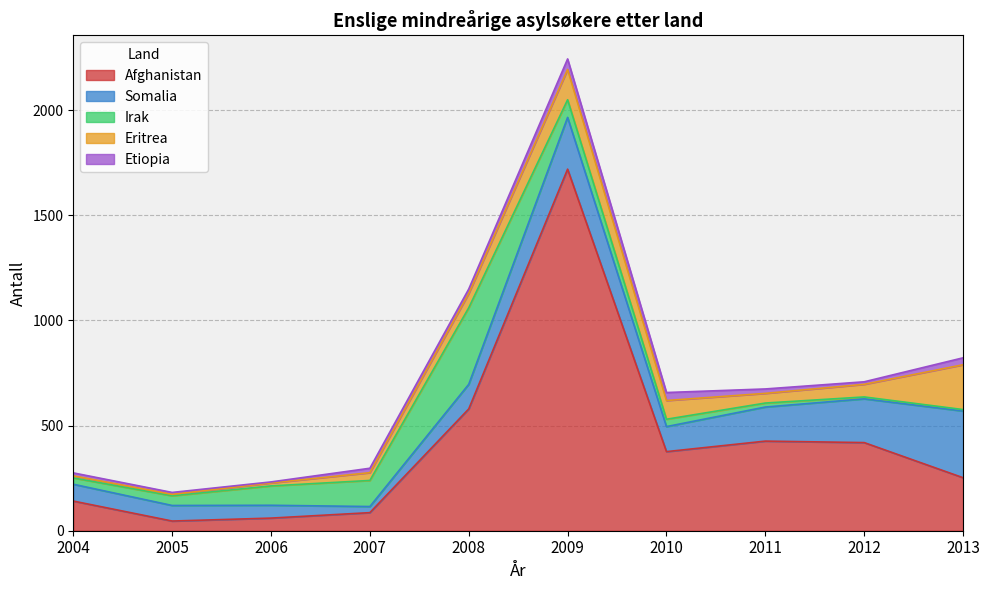

Reading right to left, transcribe all the data shown in this chart.

Afghanistan: 2013=252	2012=419	2011=426	2010=376	2009=1719	2008=579	2007=86	2006=60	2005=46	2004=141
Somalia: 2013=317	2012=208	2011=162	2010=119	2009=246	2008=117	2007=29	2006=61	2005=74	2004=80
Irak: 2013=7	2012=9	2011=19	2010=35	2009=84	2008=364	2007=124	2006=92	2005=46	2004=30
Eritrea: 2013=213	2012=60	2011=46	2010=89	2009=144	2008=68	2007=37	2006=14	2005=7	2004=10
Etiopia: 2013=33	2012=12	2011=21	2010=38	2009=50	2008=21	2007=21	2006=5	2005=9	2004=14